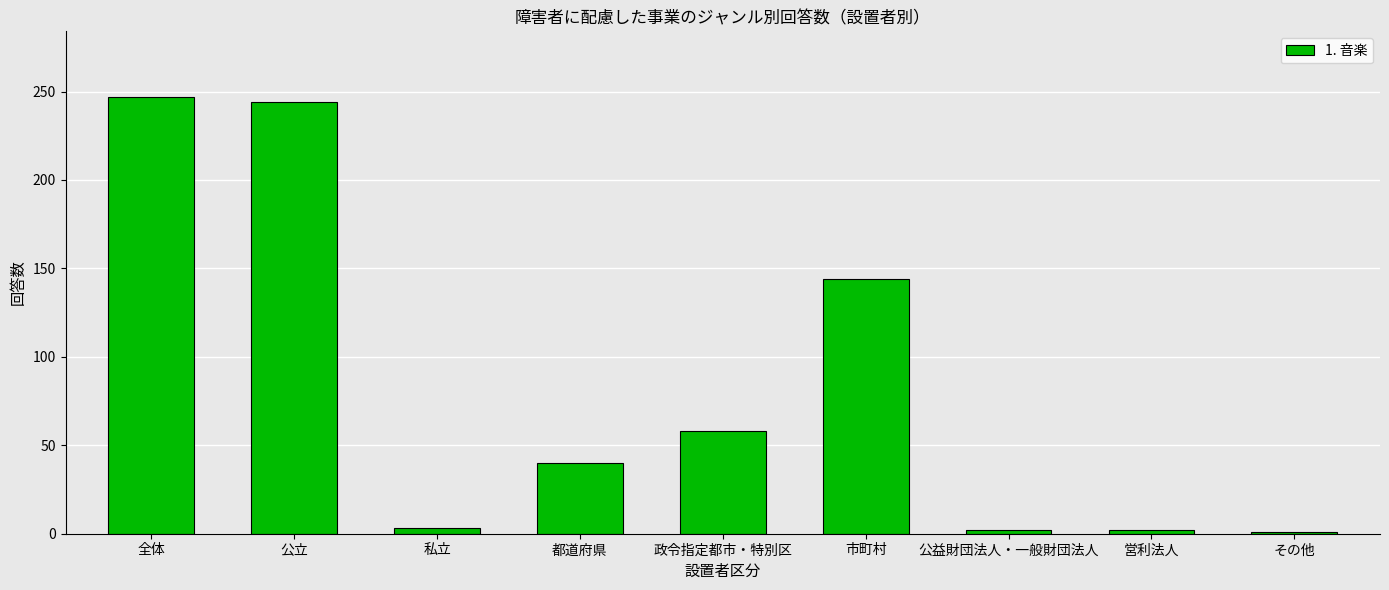

Between 市町村 and その他, which is larger?

市町村